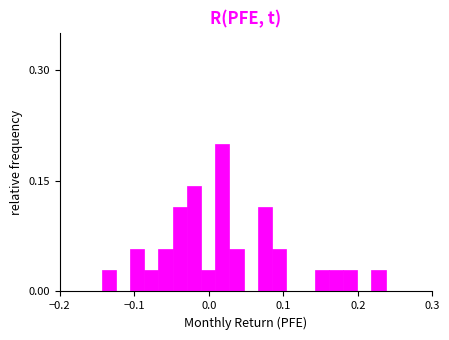

Around what value on the x-axis is the tallest bar? Give the approximate position of its centre, as read against the axis.

0.02